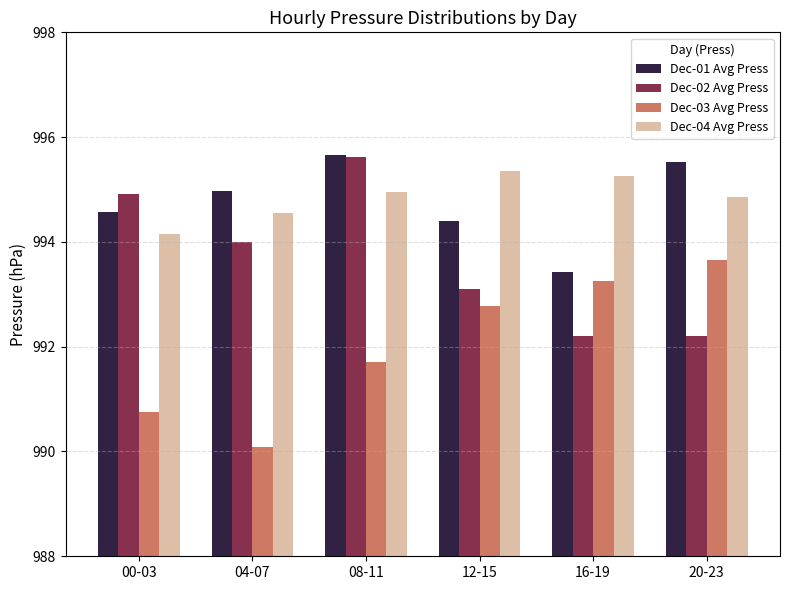

Is it true that Dec-03 Avg Press equals 990.1 at 04-07?

True